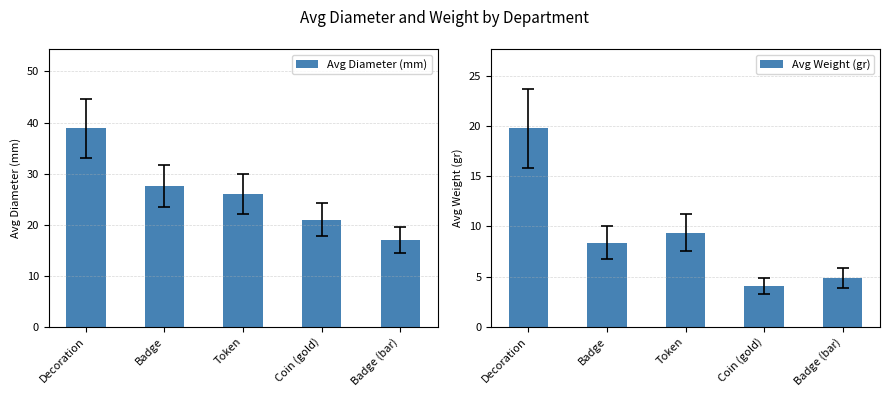

Which series has the widest spread of values?

Avg Diameter (mm)